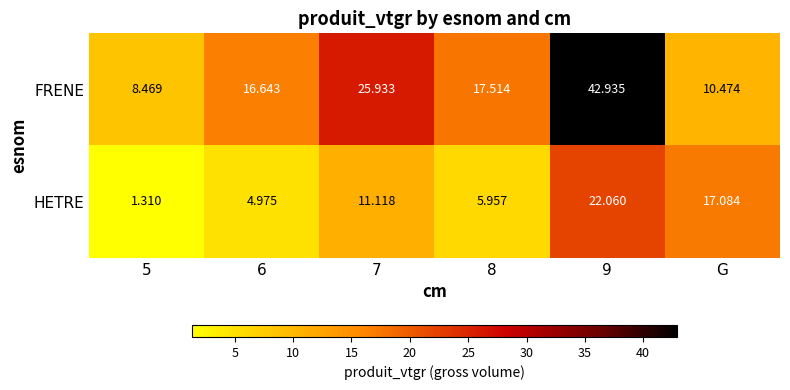

Which series has the largest total across all categories?

FRENE